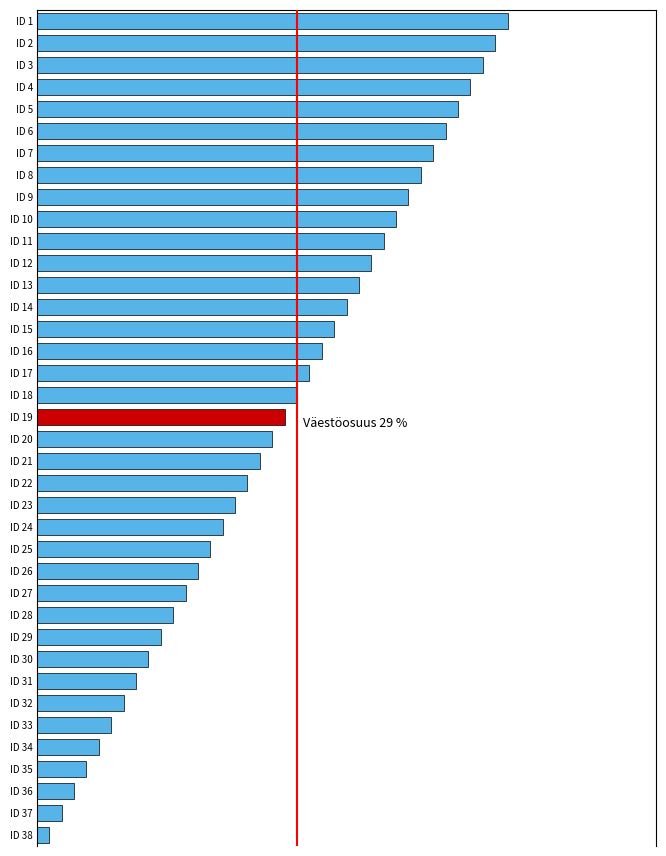

Count the number of data series in this chart.

1